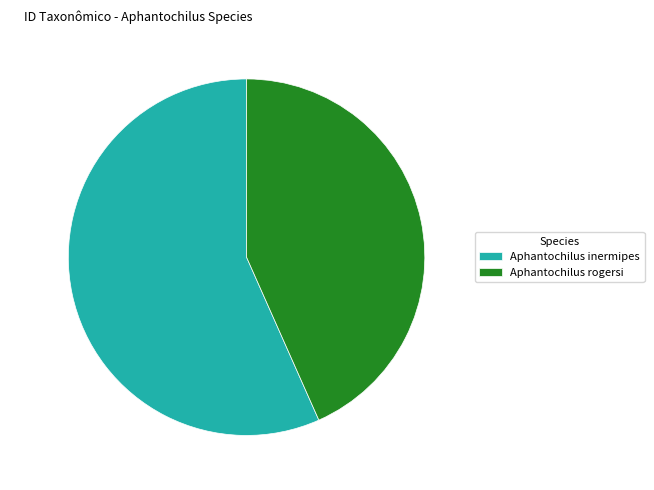

To the nearest percent, what is the average slice percentage?

50%